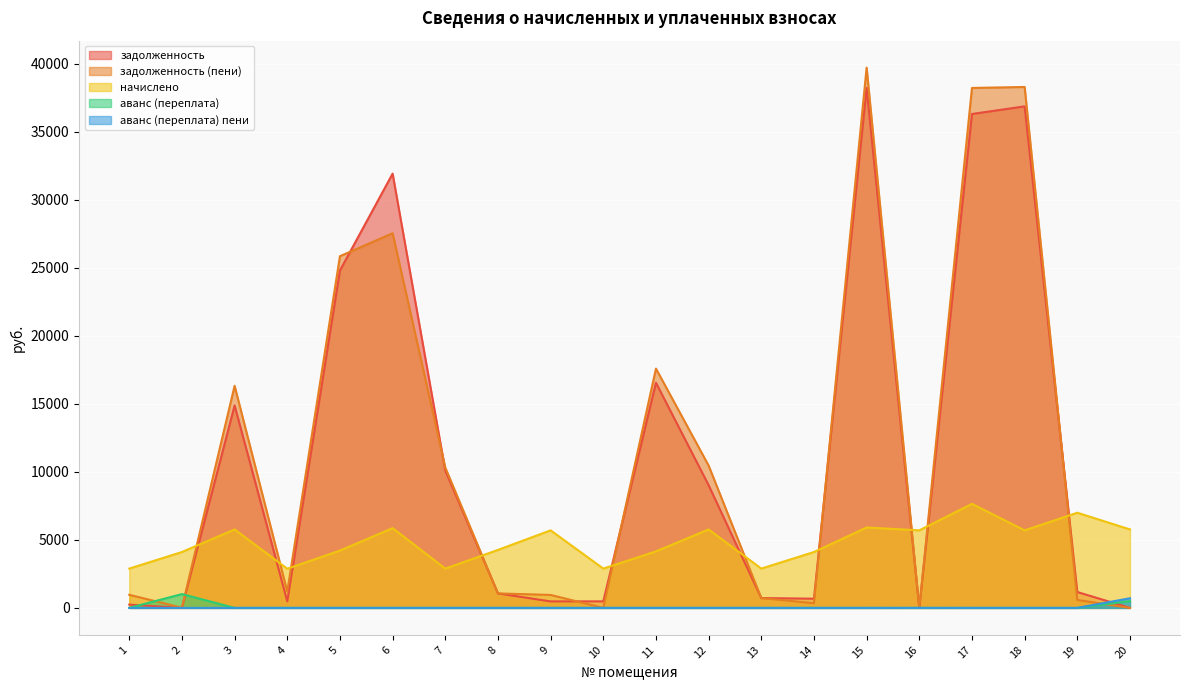

What is the difference between the аванс (переплата) пени values at 19 and 16?

1.0